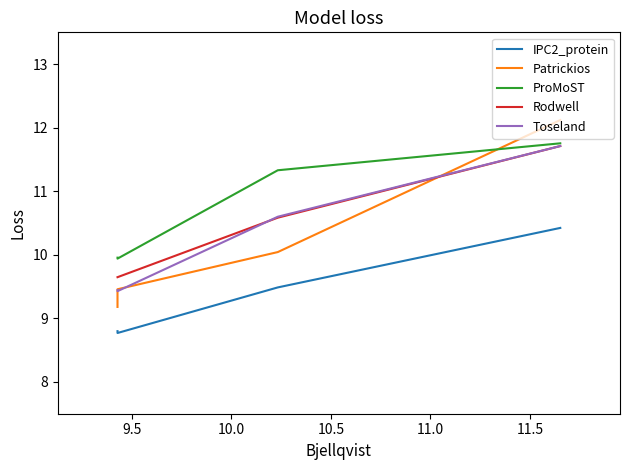

What are all the series names shown in the legend?

IPC2_protein, Patrickios, ProMoST, Rodwell, Toseland